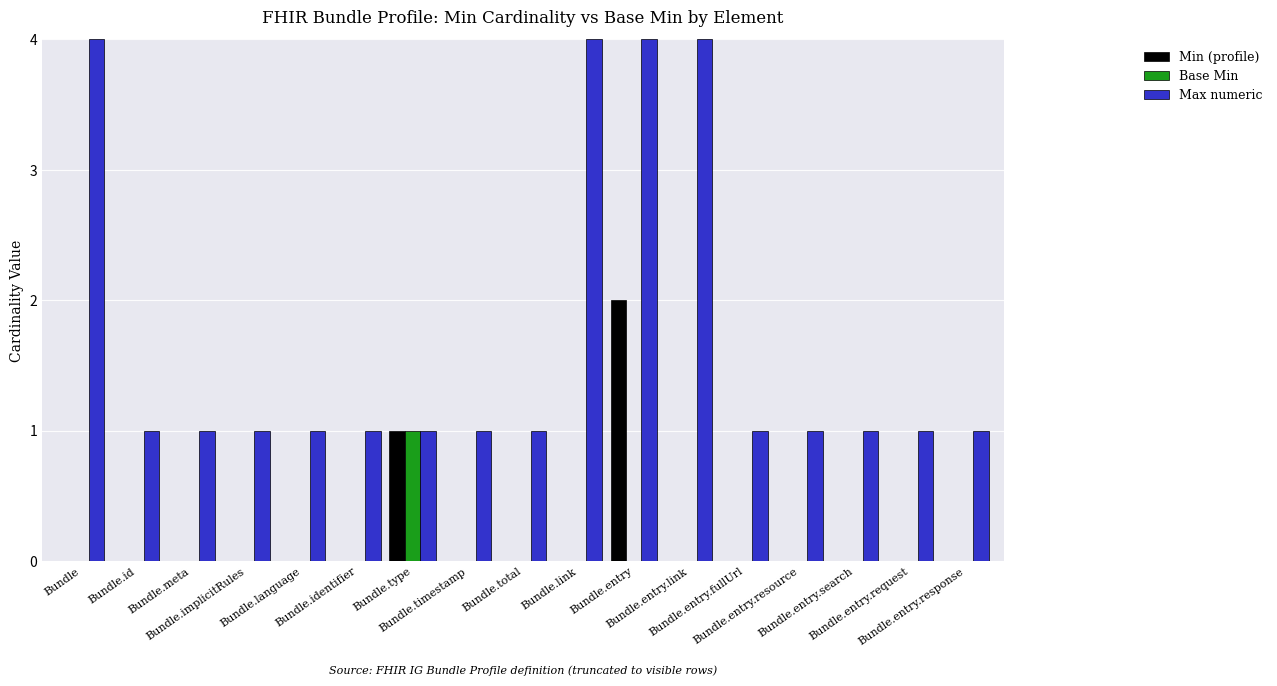

What is the greatest value displayed?

4